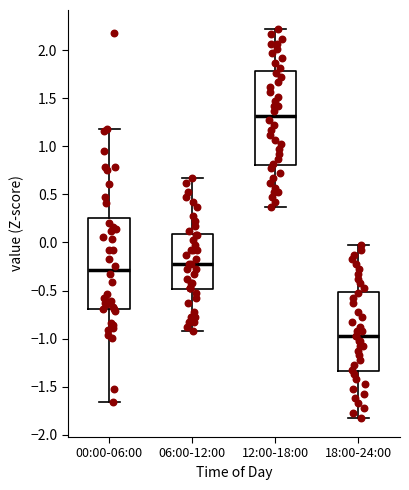

Where is the lower edge of the box for 00:00-06:00 on the y-axis? The values are not printed on the chart, so give them approximately, as read against the axis.

-0.70